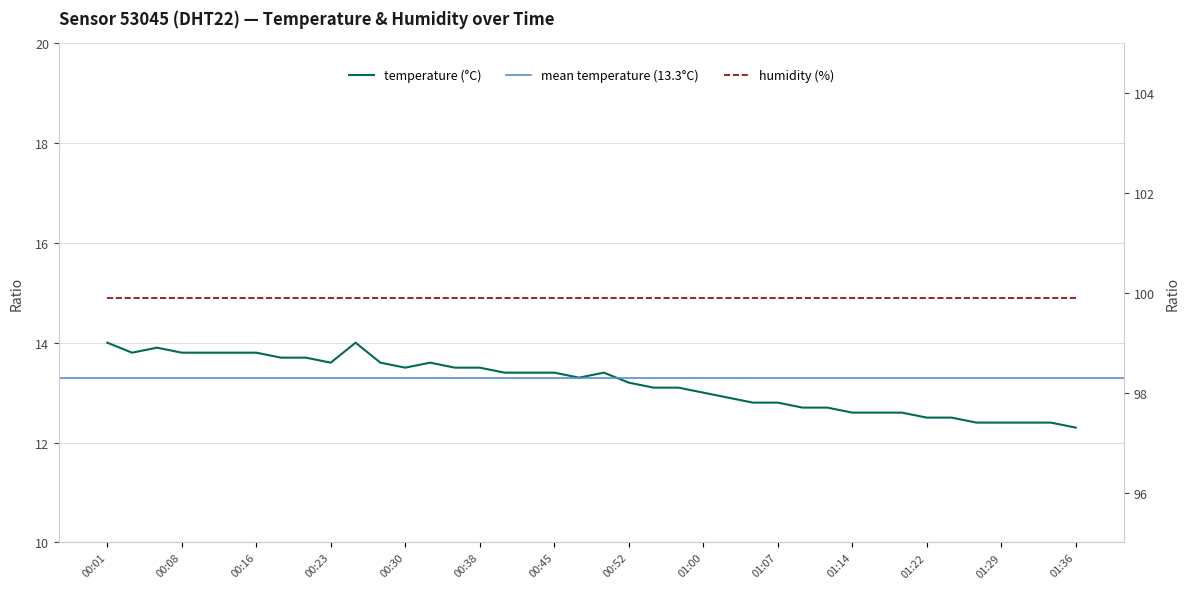

List the labels in order of value, largest first.

00:01, 00:26, 00:06, 00:04, 00:08, 00:11, 00:13, 00:16, 00:18, 00:21, 00:23, 00:28, 00:33, 00:30, 00:35, 00:38, 00:40, 00:43, 00:45, 00:50, 00:47, 00:52, 00:55, 00:57, 01:00, 01:02, 01:05, 01:07, 01:09, 01:12, 01:14, 01:17, 01:19, 01:22, 01:24, 01:27, 01:29, 01:31, 01:34, 01:36